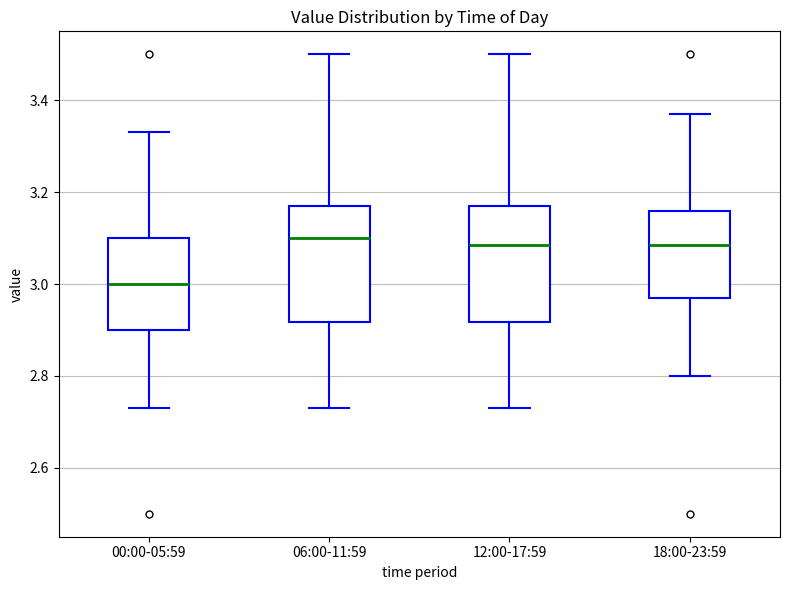

Which box has the lowest median line?

00:00-05:59